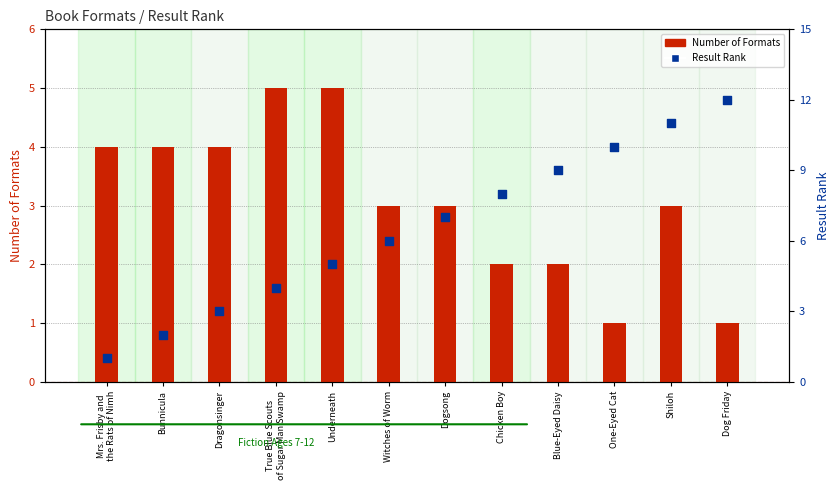

Which series reaches the maximum Y coordinate?

Result Rank